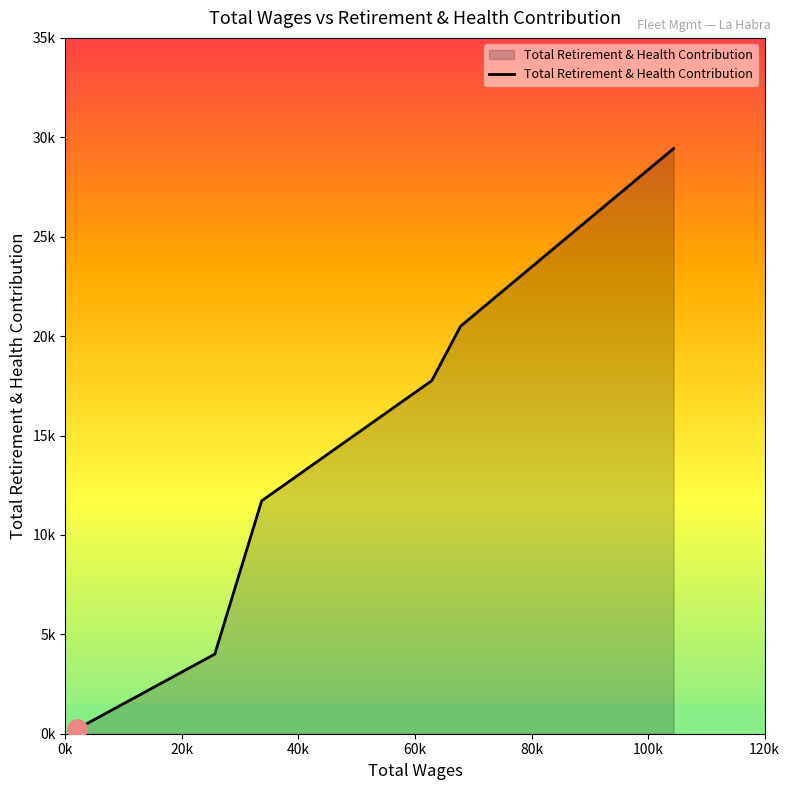

True or false: there are more than 2 points higher than both neighbors.

False